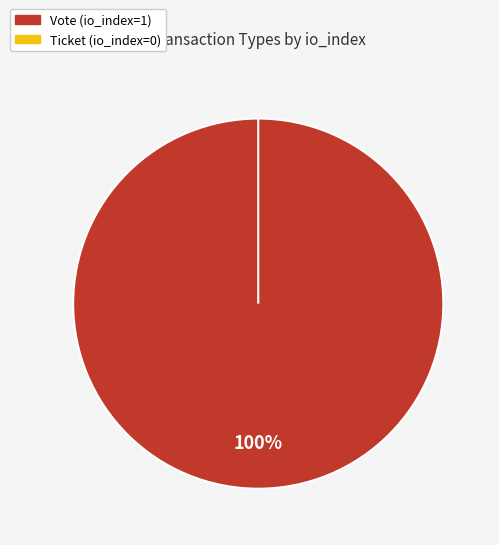

Which category has the biggest portion of the pie?

Vote